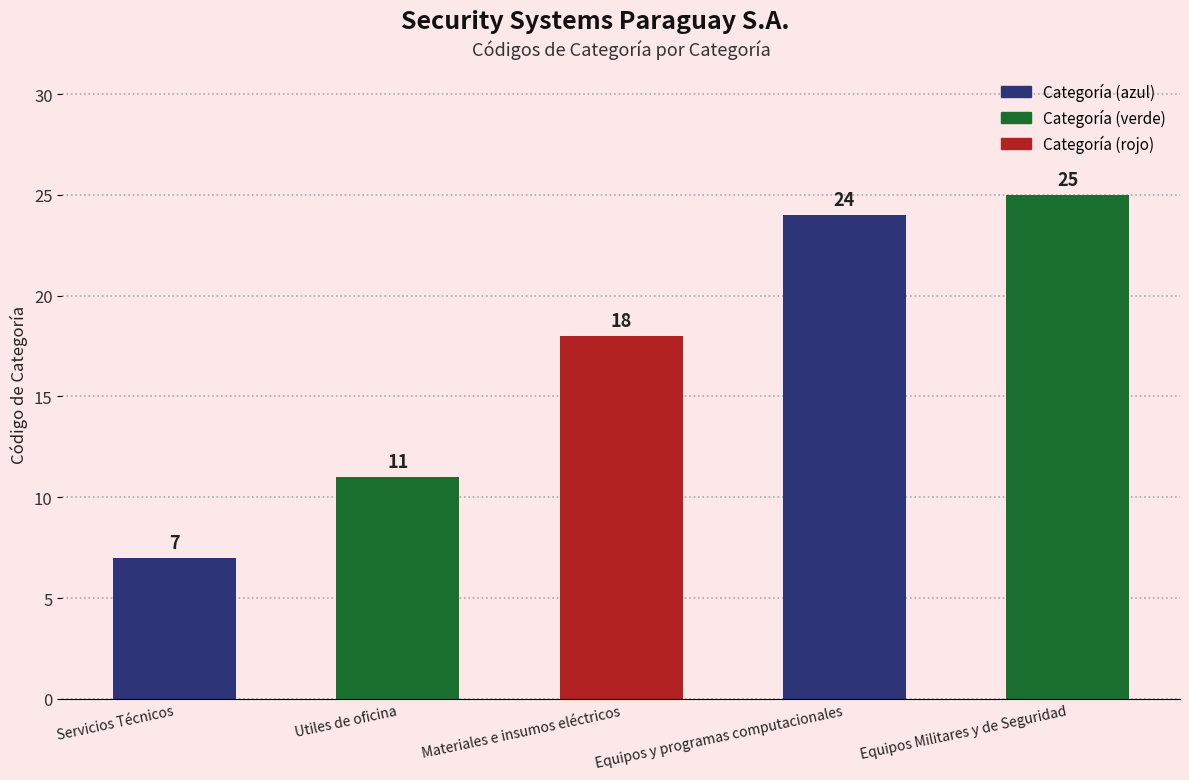

What value does the data have at Utiles de oficina?

11